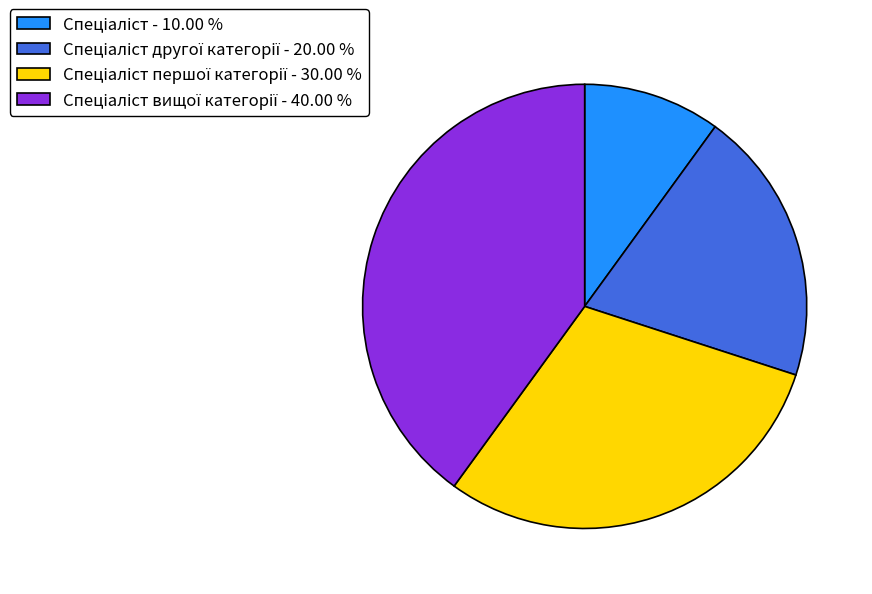

Does any single category account for the majority?

No